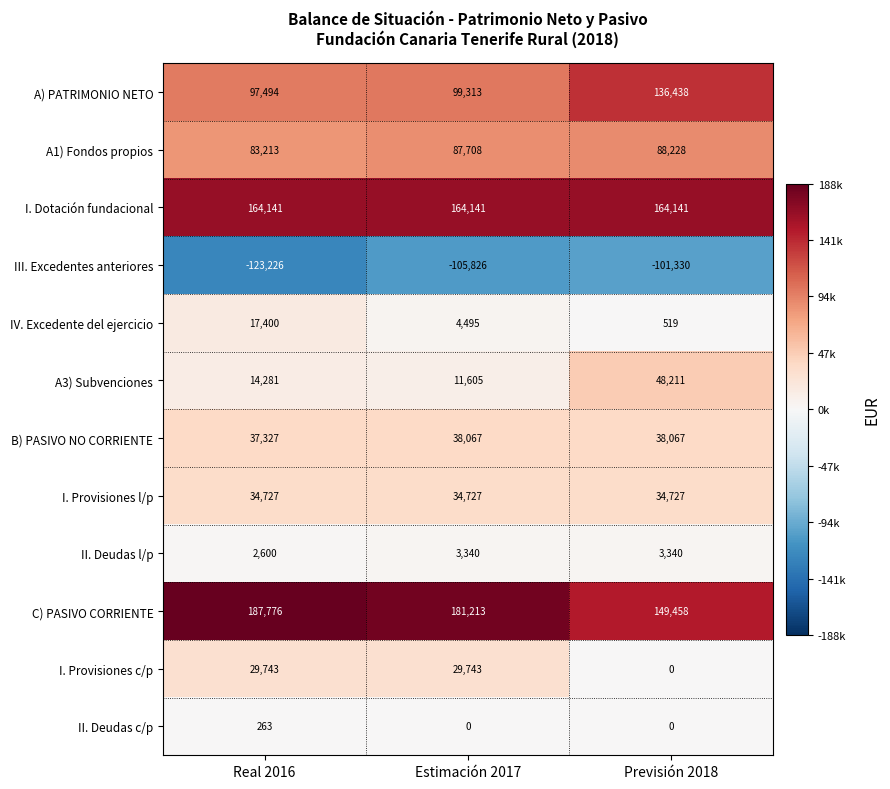

What is the maximum value shown in the chart?

187776